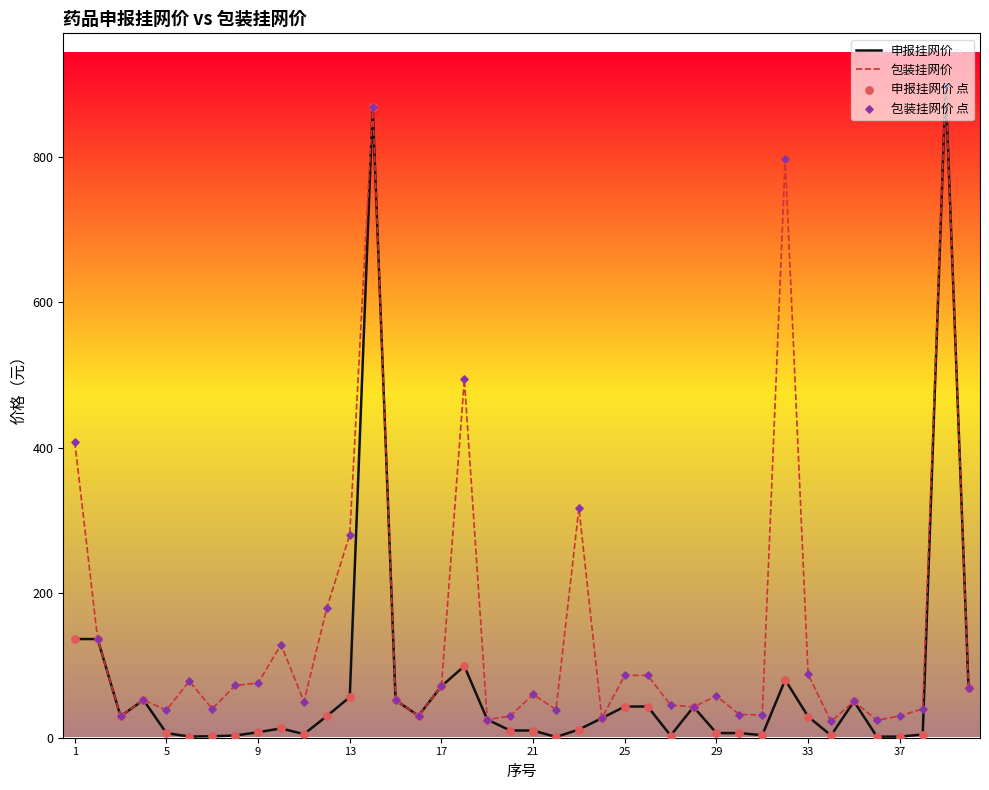

Which series has the largest range (max minus min)?

申报挂网价